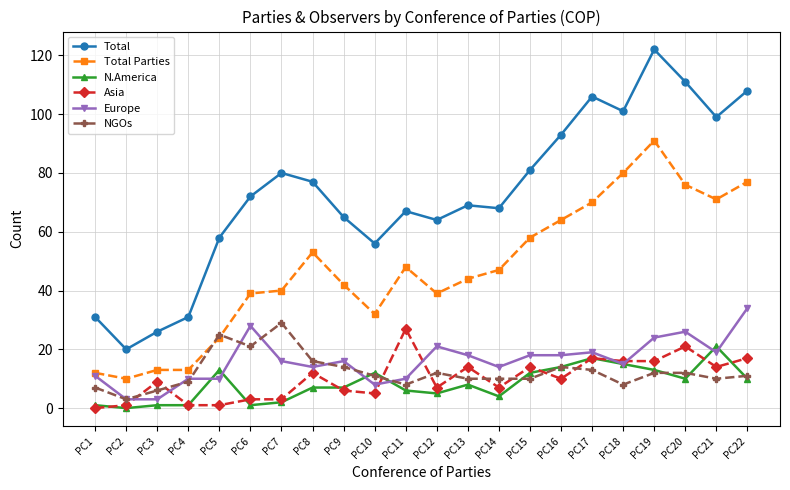

What is the difference between the second highest and minimum values in the Asia series?

21